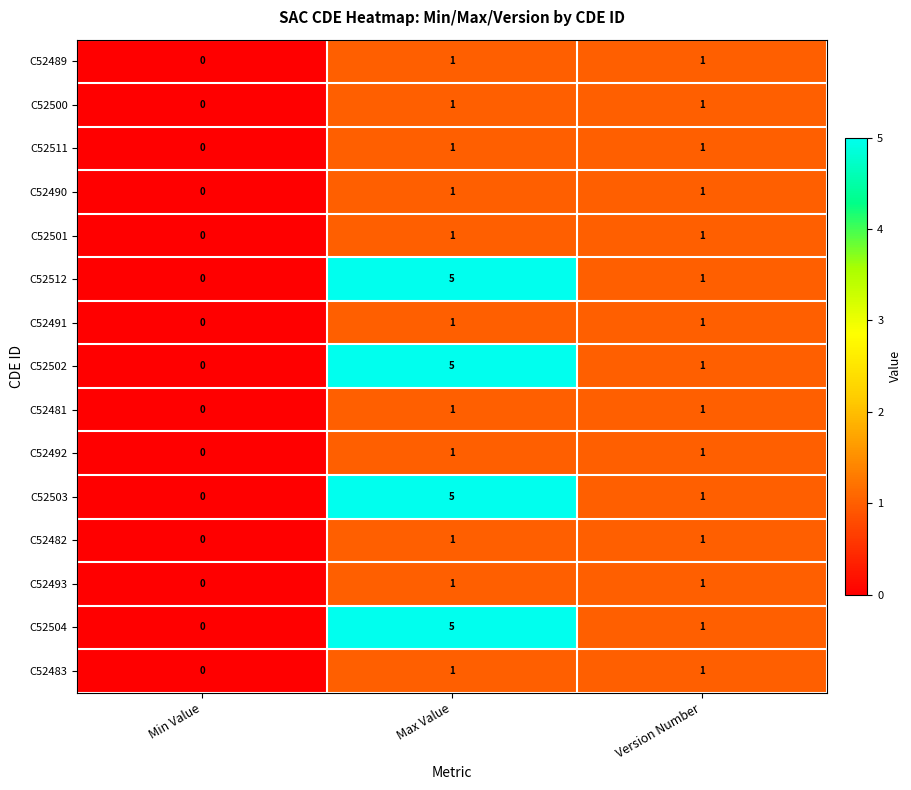

Which category has the lowest value in the C52491 series?

Min Value